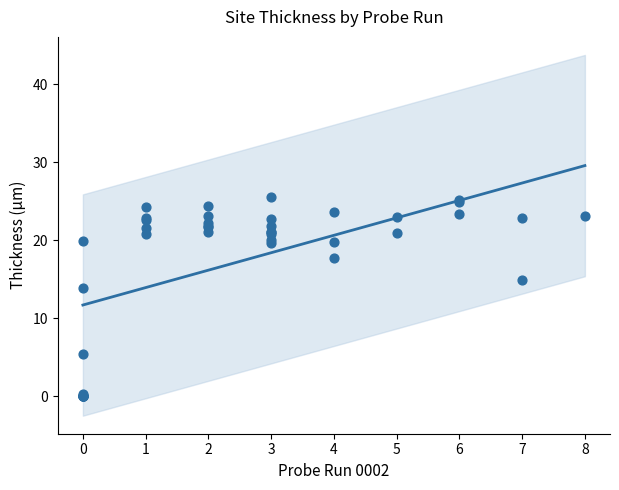

What is the change in value from 6 to 2?

-3.0